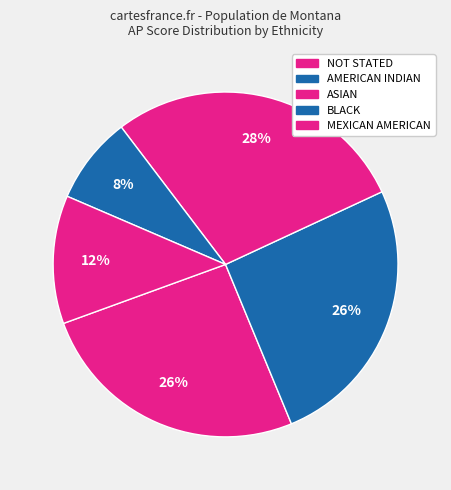

How many segments does this pie chart have?

5